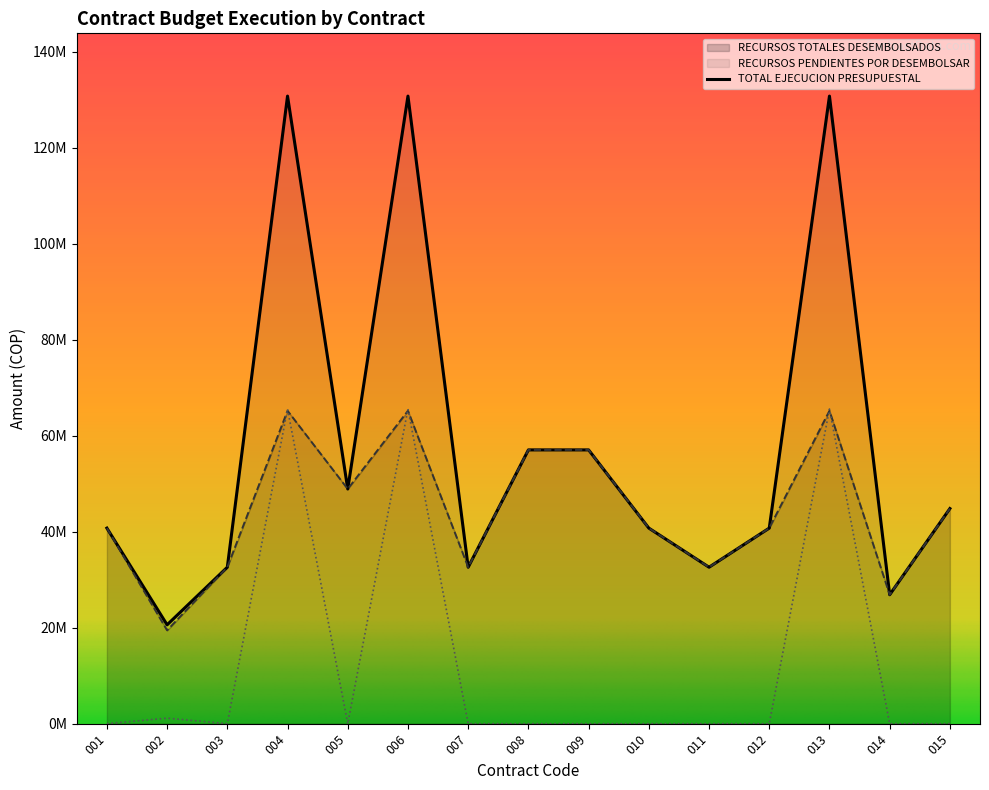

Where is RECURSOS TOTALES DESEMBOLSADOS nearest to the value 42327771?

001